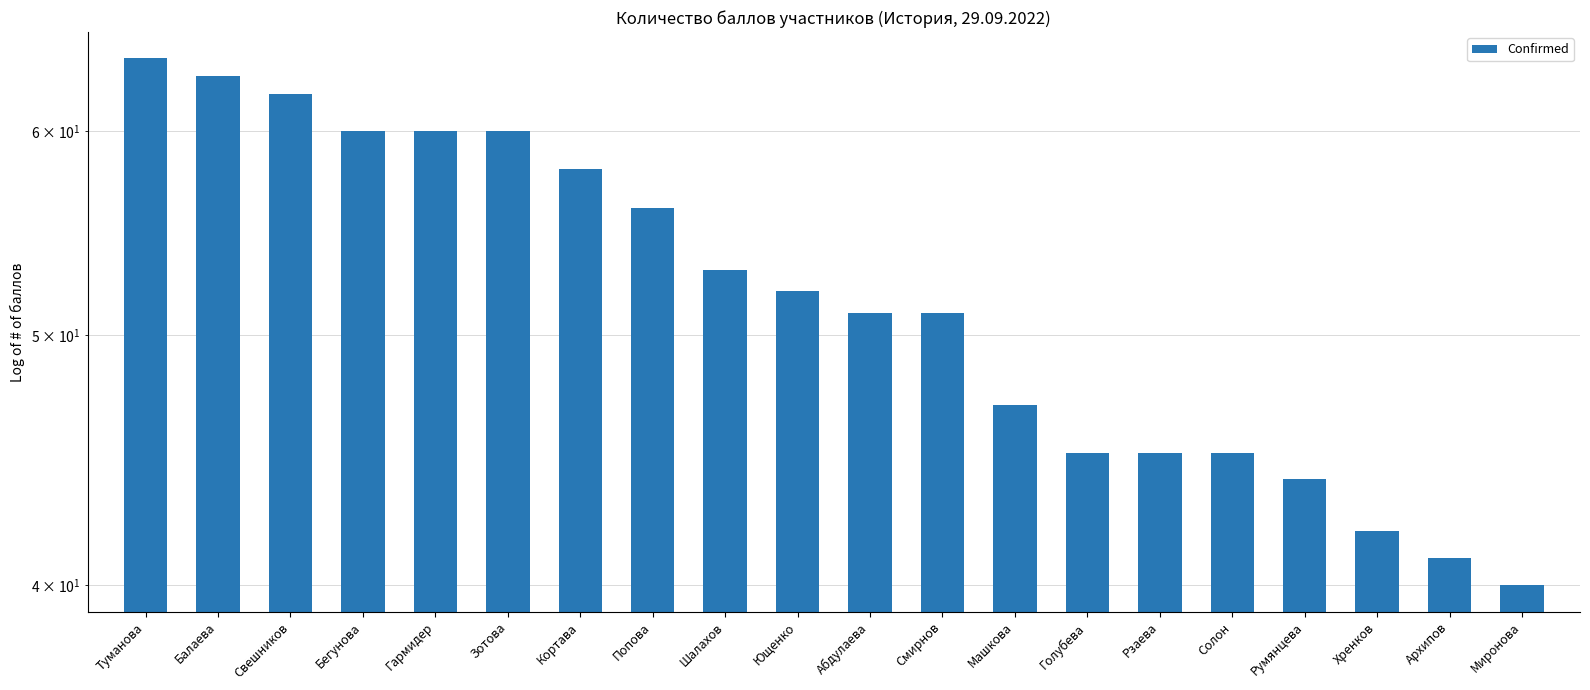

What is the average value?

52